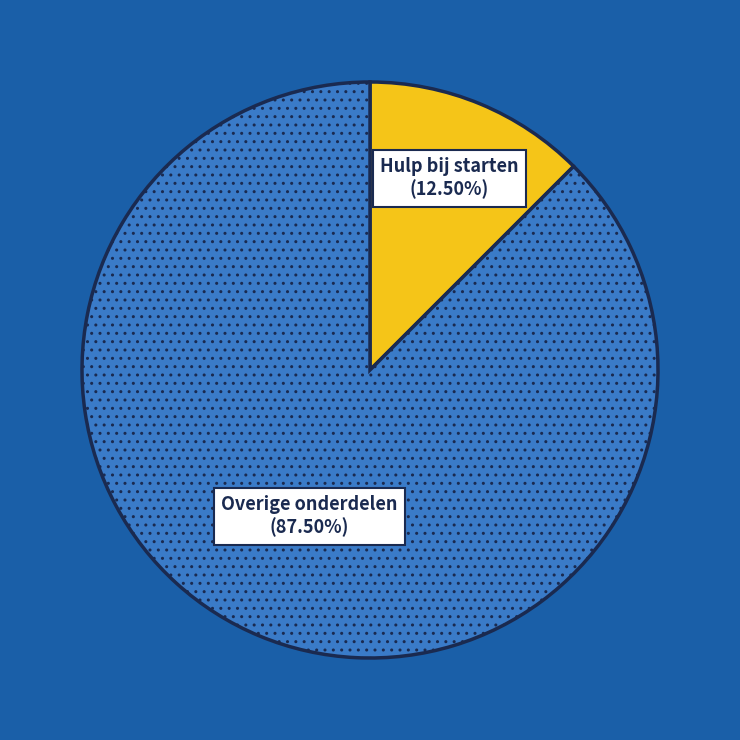

Approximately how many times larger is the value at Overige onderdelen compared to Hulp bij starten?

7.0